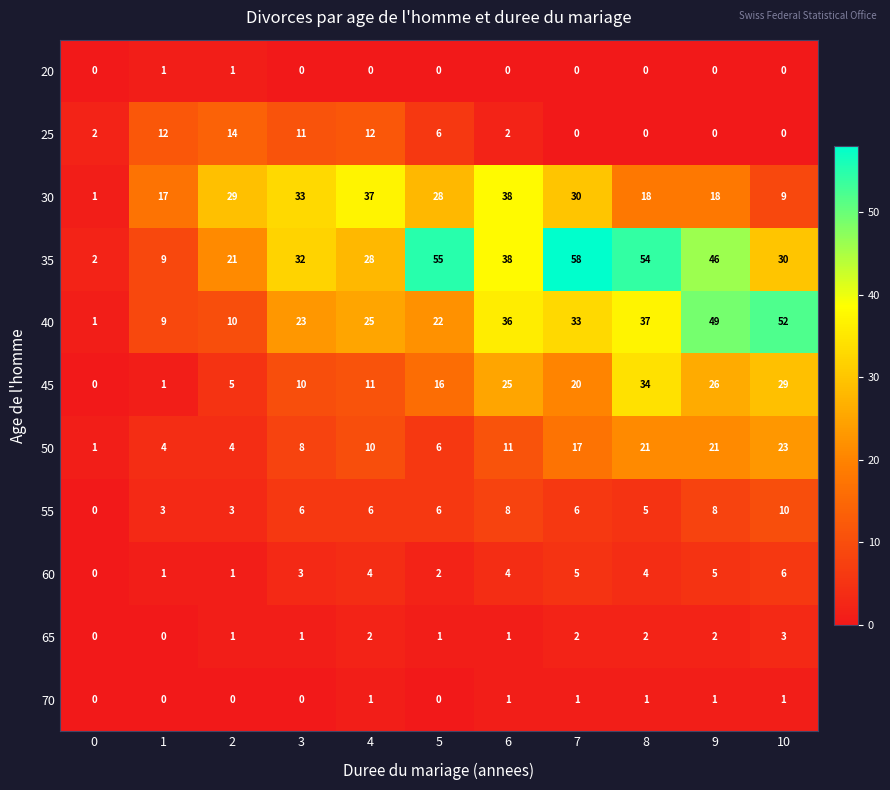

What is the maximum value shown in the chart?

58